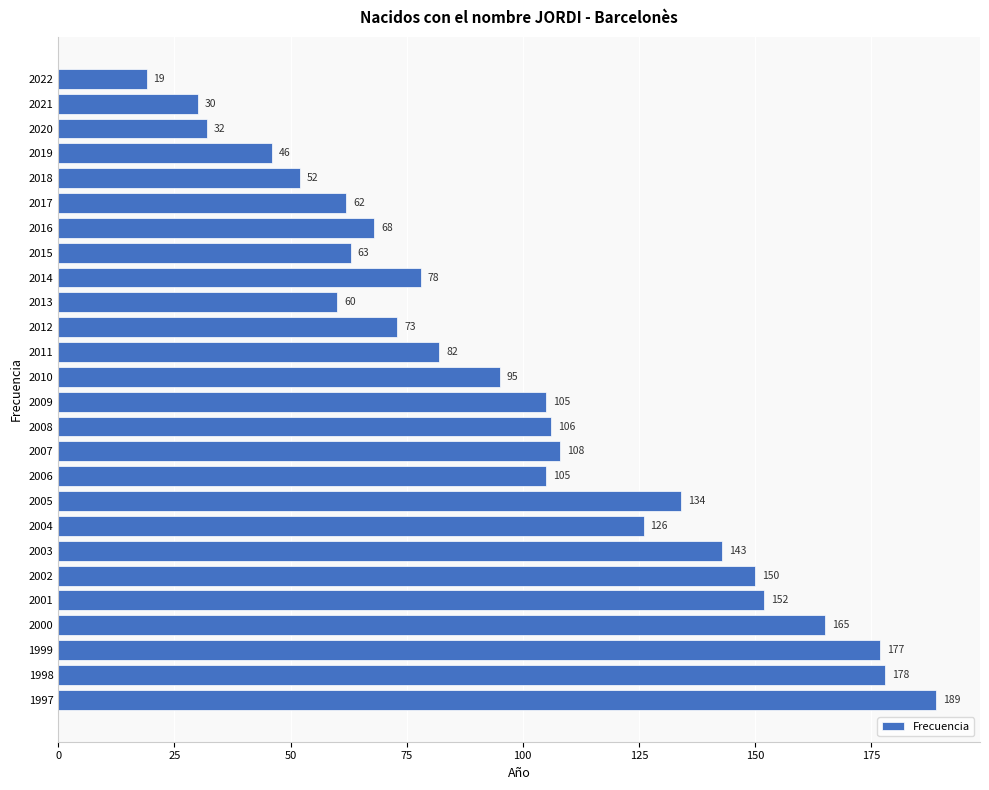

What is the sum of all values?

2598